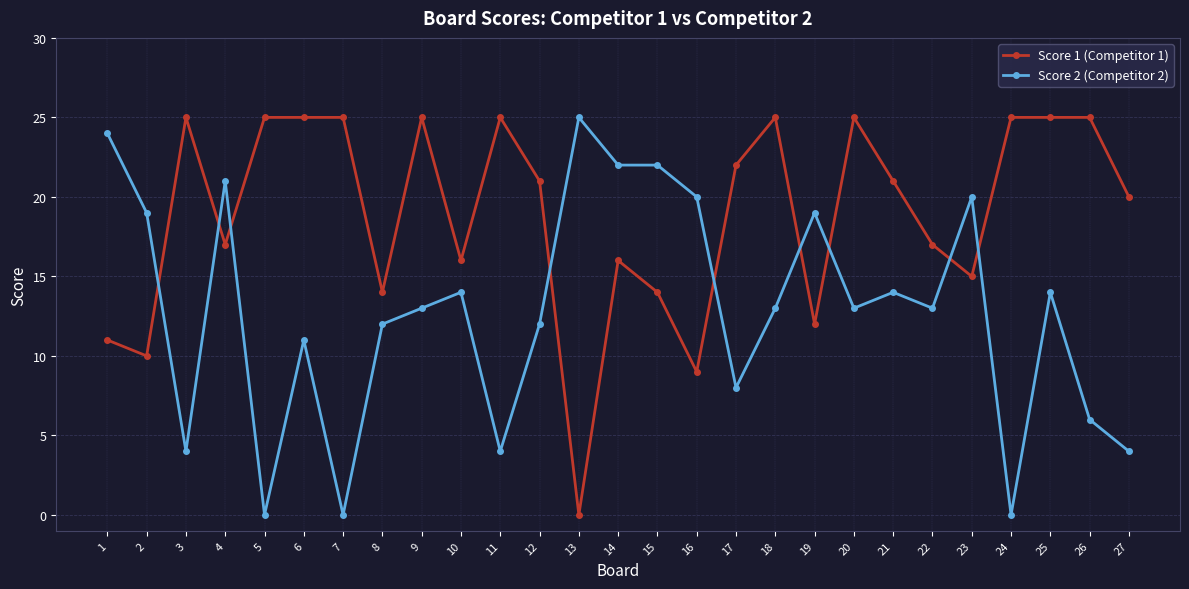

Which category has the highest value in the Score 2 (Competitor 2) series?

13